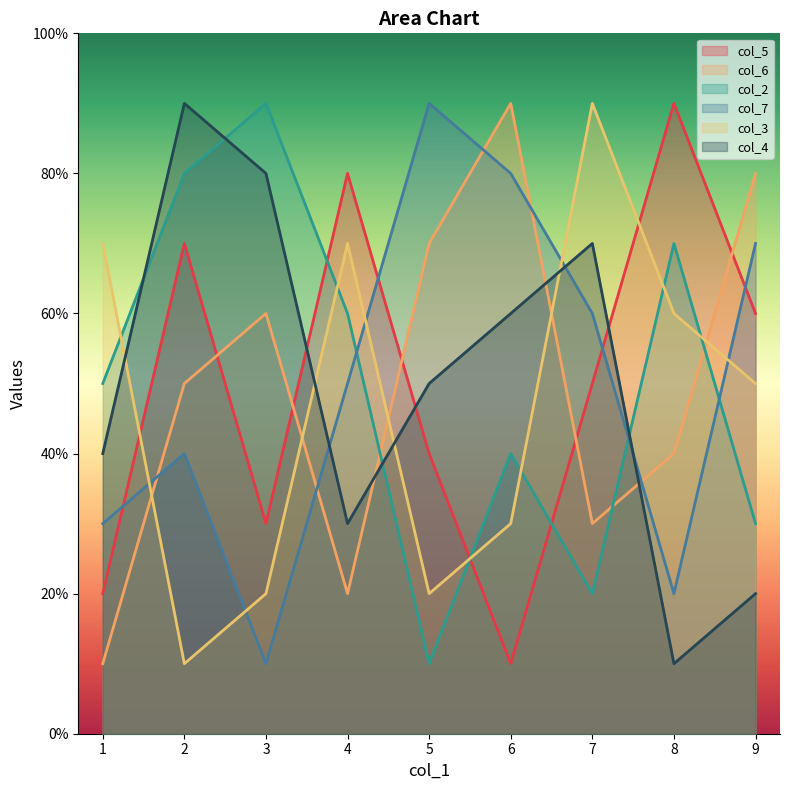

What is the average value of the col_5 series?

50